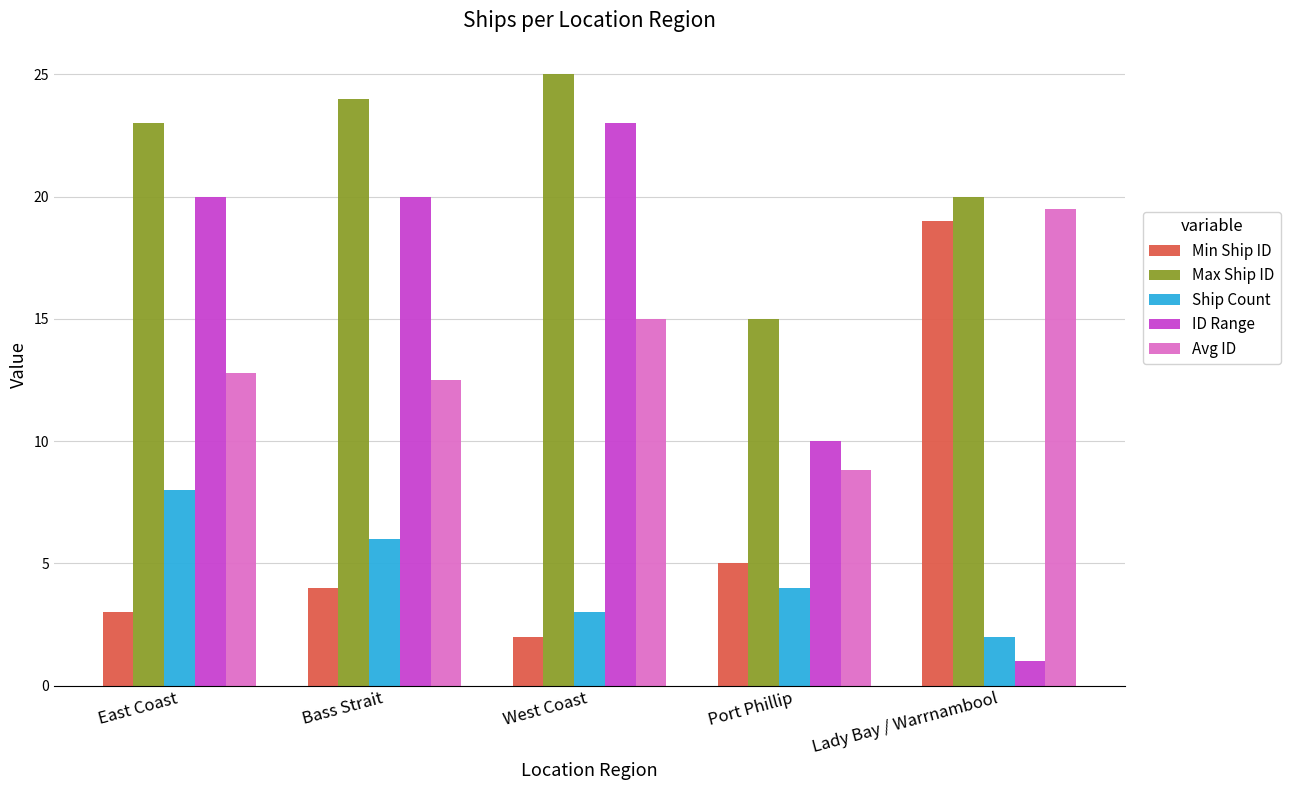

What is the difference between the second highest and second lowest values in the Ship Count series?

3.0